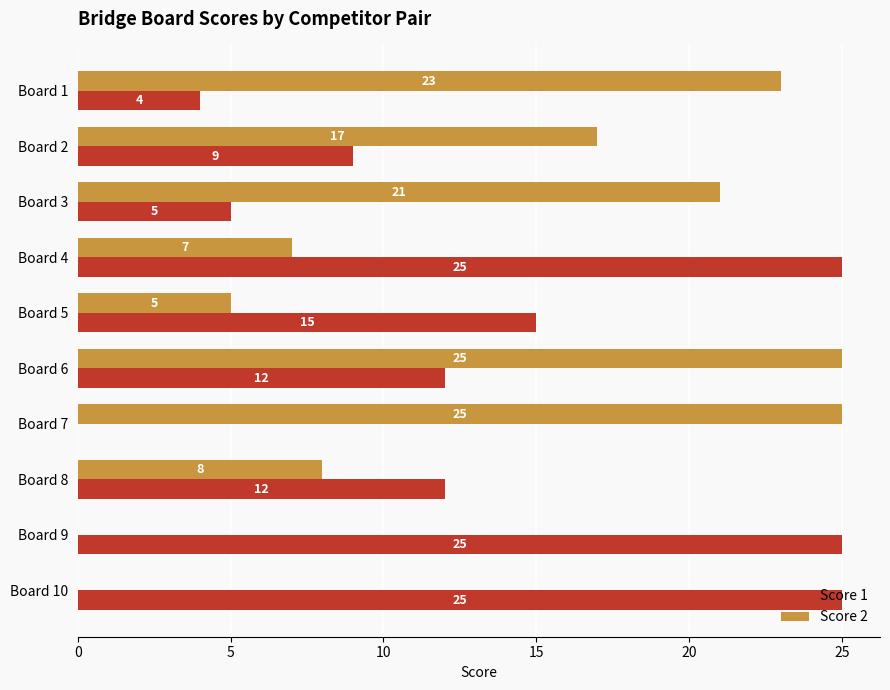

How many positive values does the Score 2 series have?

8